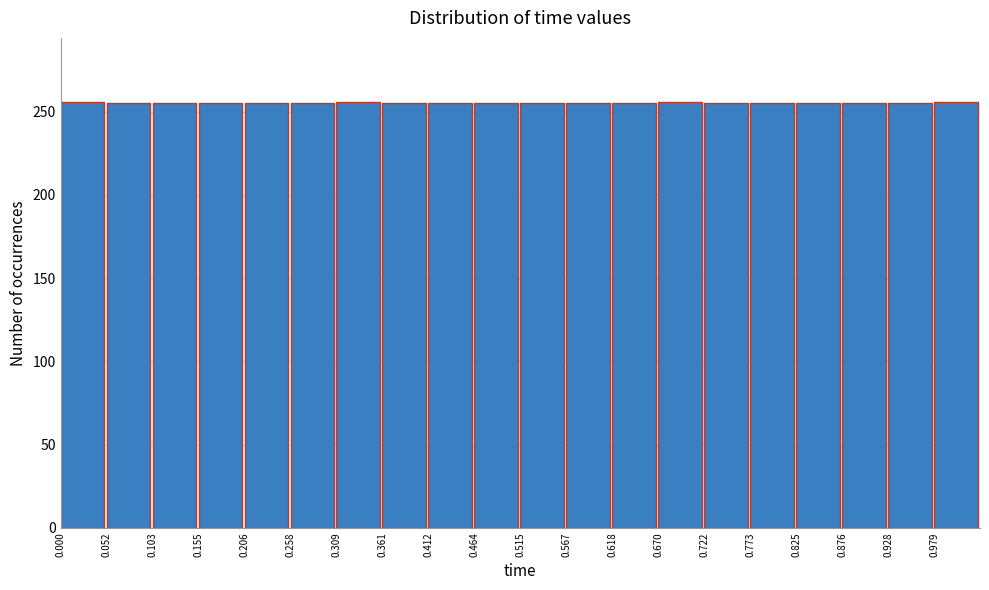

Reading left to right, list every bar in this chart as the range it spans on the x-axis followed by its height. Neither the bar edges nor the heights are printed on the chart, so give them approximately, as read against the axes.

0.00 to 0.05: 255
0.05 to 0.10: 255
0.10 to 0.15: 255
0.15 to 0.21: 255
0.21 to 0.26: 255
0.26 to 0.31: 255
0.31 to 0.36: 255
0.36 to 0.41: 255
0.41 to 0.46: 255
0.46 to 0.52: 255
0.52 to 0.57: 255
0.57 to 0.62: 255
0.62 to 0.67: 255
0.67 to 0.72: 255
0.72 to 0.77: 255
0.77 to 0.82: 255
0.82 to 0.88: 255
0.88 to 0.93: 255
0.93 to 0.98: 255
0.98 to 1.03: 255